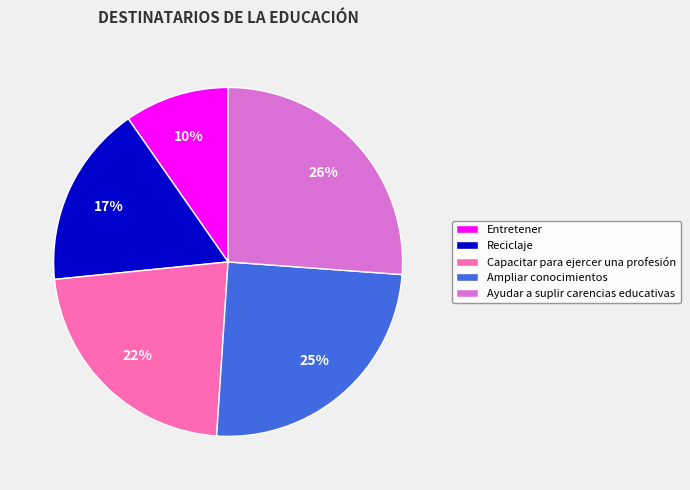

Between Capacitar para ejercer una profesión and Ayudar a suplir carencias educativas, which is larger?

Ayudar a suplir carencias educativas